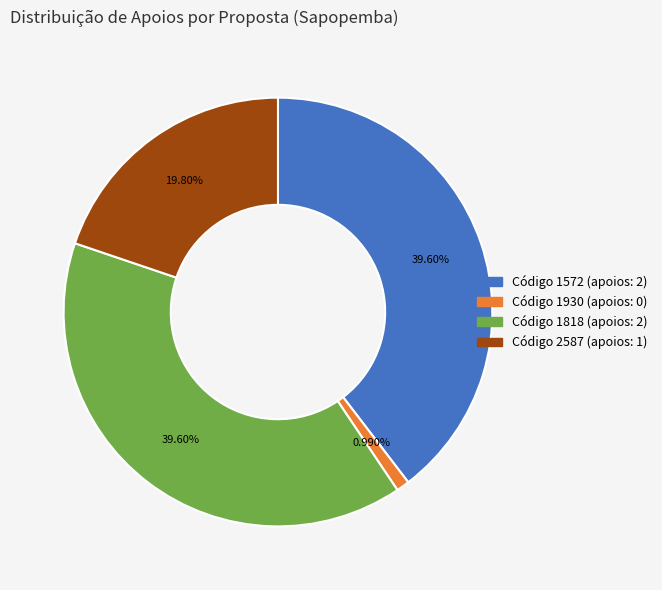

Is there a majority slice in this chart?

No